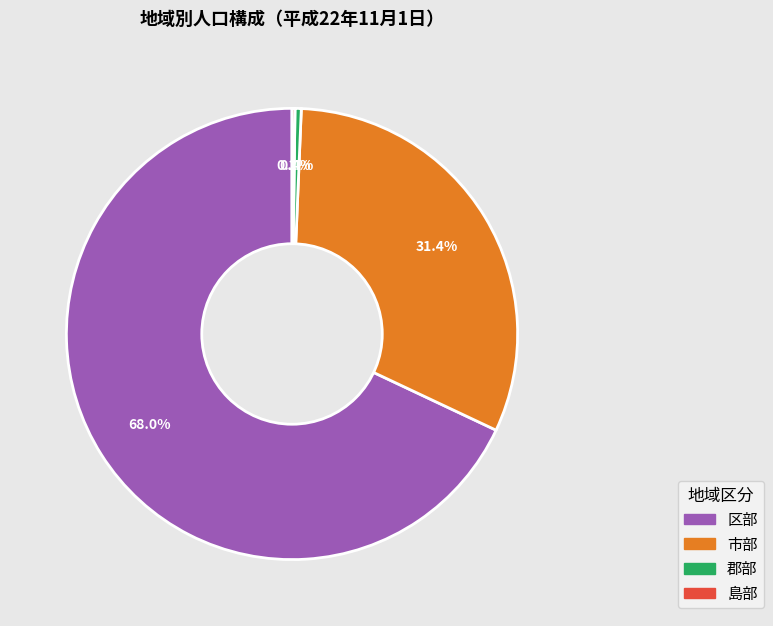

Is it true that 市部 is 44% of the pie?

False